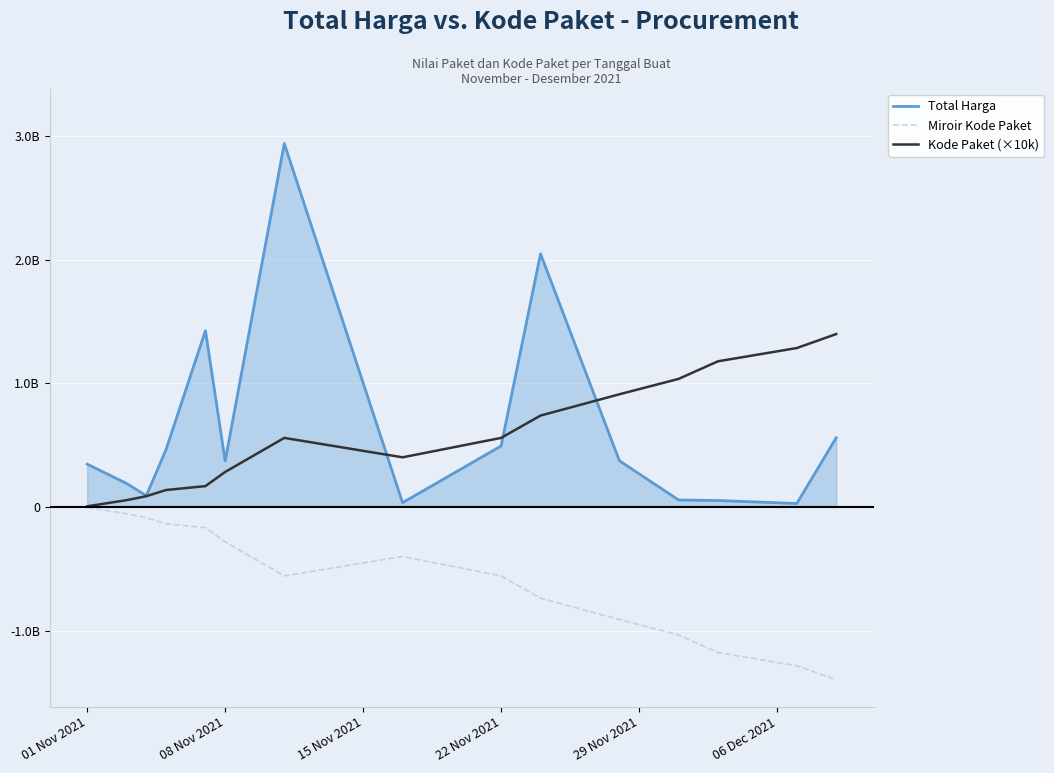

List the series in order of their peak value, highest first.

Total Harga, Kode Paket (×10k), Miroir Kode Paket